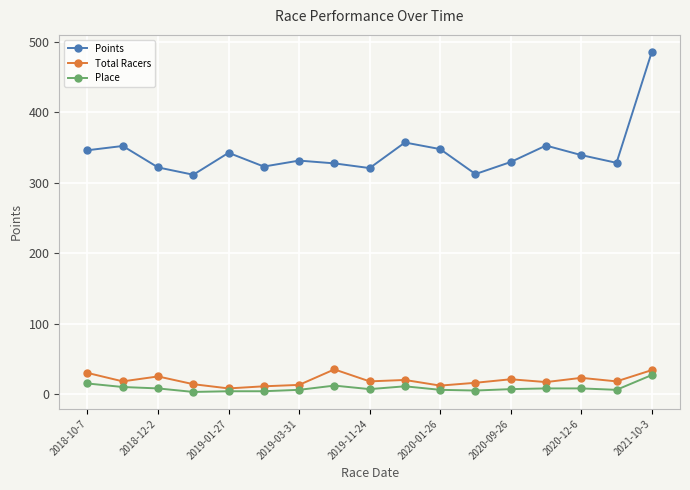

Is this an area chart (filled region under the line)?

No